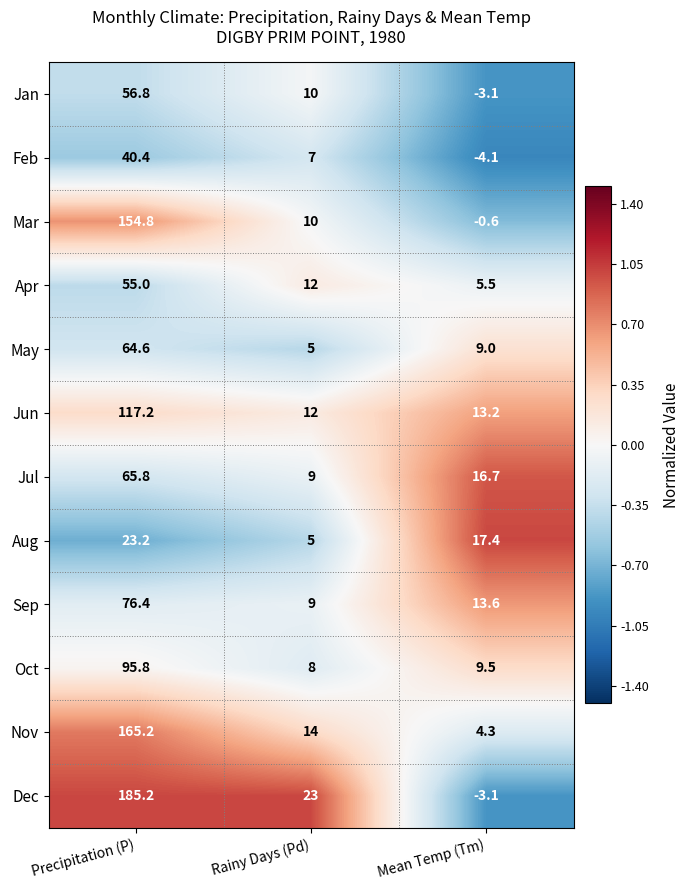

True or false: Nov has a value of 236.7 at Precipitation (P).

False